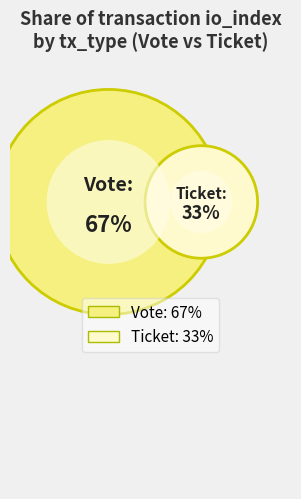

What is the ratio of the value at Ticket to the value at Vote?

0.5